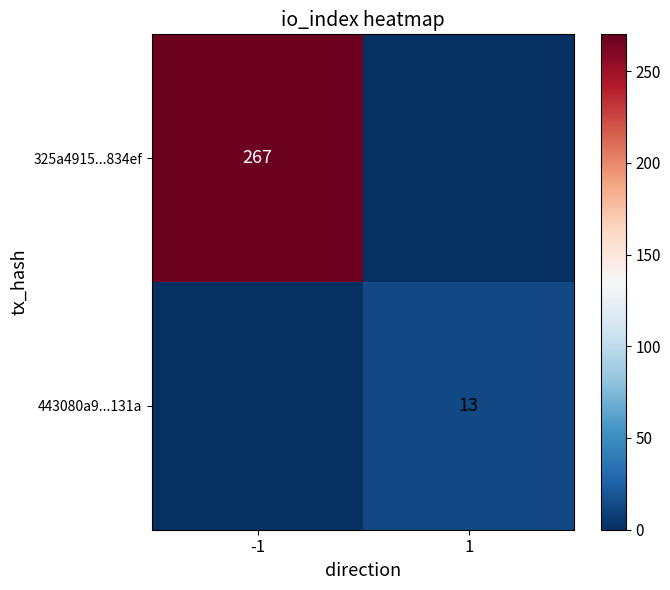

Is the value of 325a4915...834ef at -1 greater than the value of 443080a9...131a at 1?

Yes